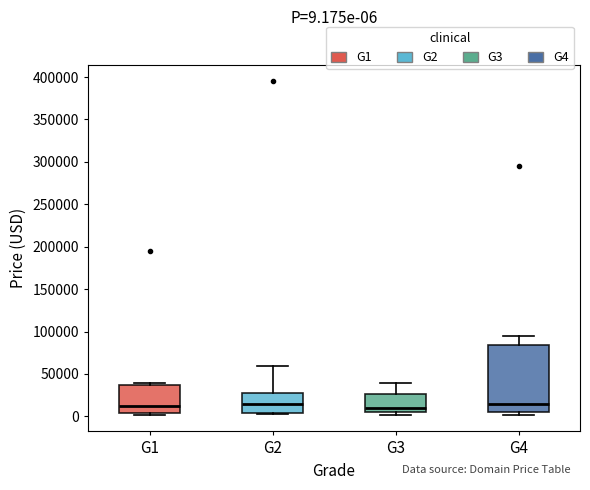

Which box is the tallest, from its lower edge to its upper edge?

G4